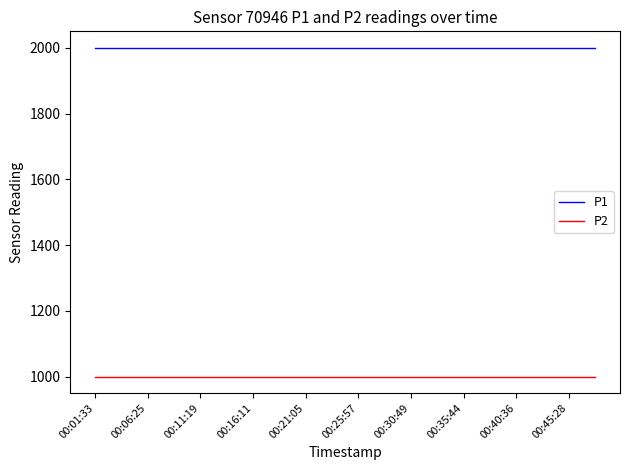

True or false: P1 and P2 intersect in this chart.

False